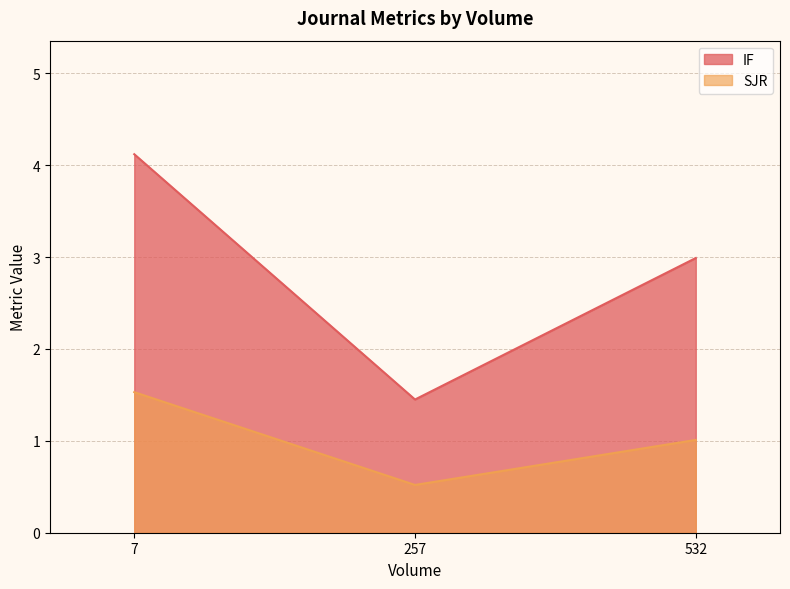

Which category has the highest value across all series?

7